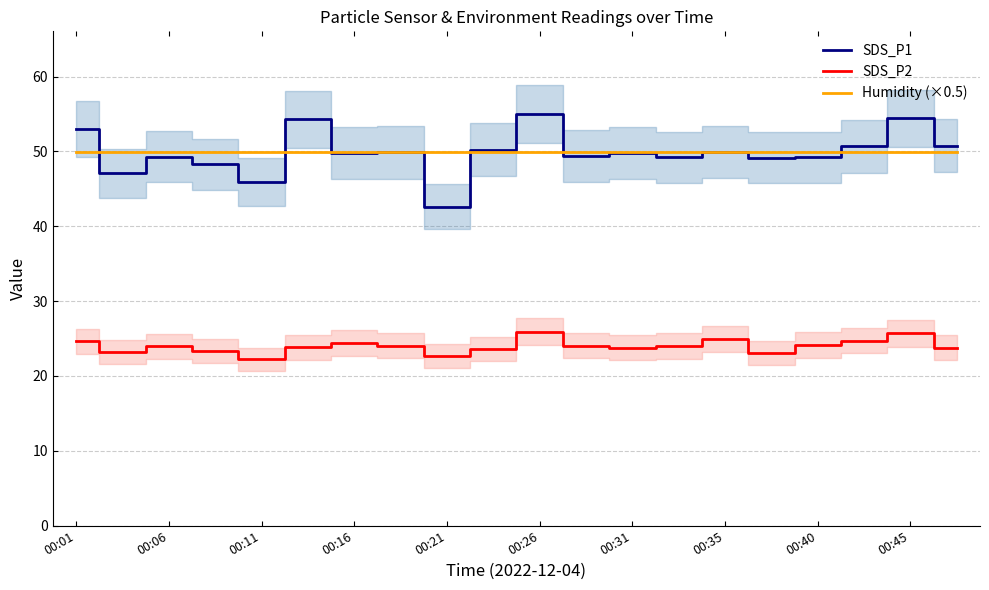

True or false: SDS_P1 has a value of 17.2 at 00:21.

False